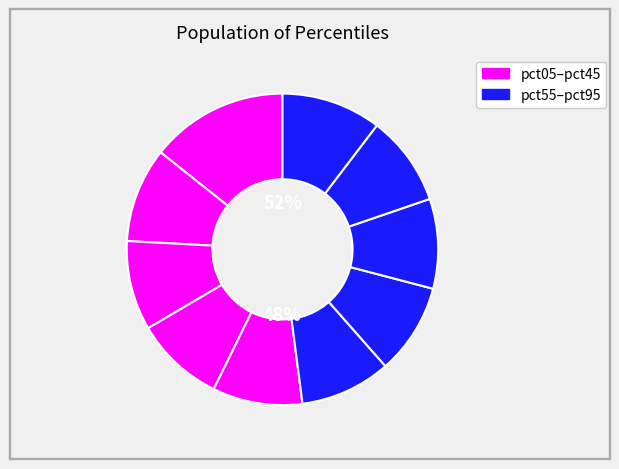

Does any single category account for the majority?

No